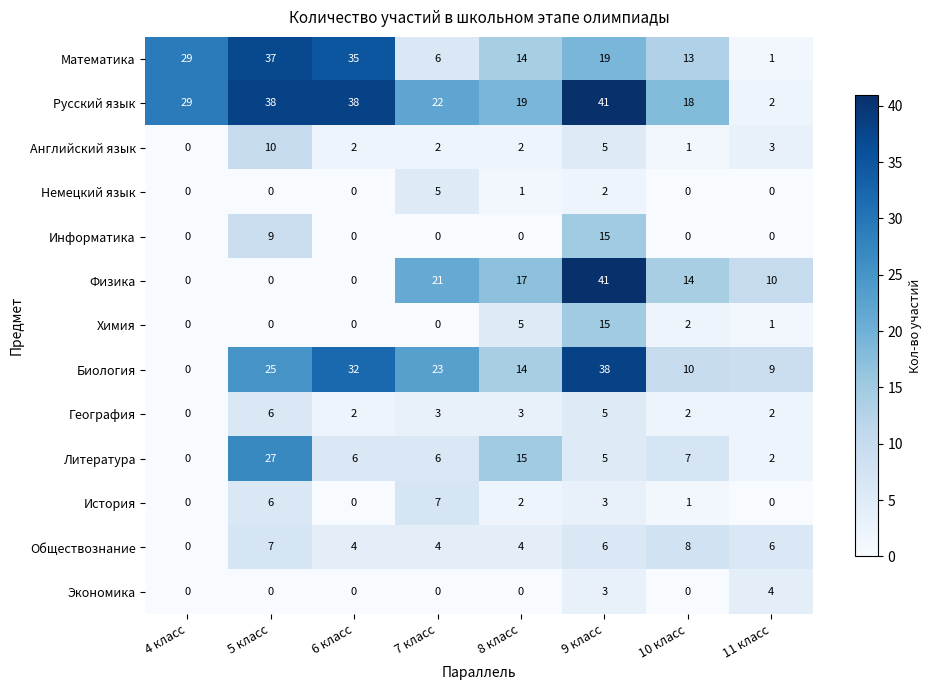

At which category is the sum across all series the highest?

9 класс